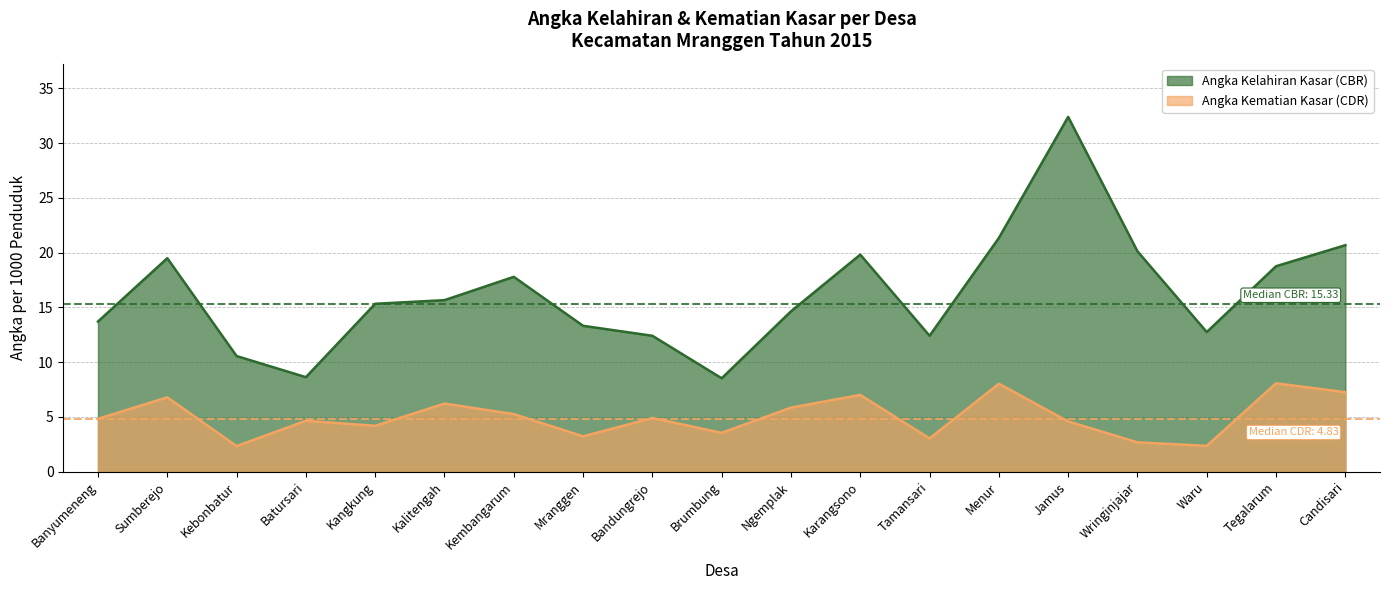

Is it true that Angka Kelahiran Kasar (CBR) equals 15.7 at Kalitengah?

True